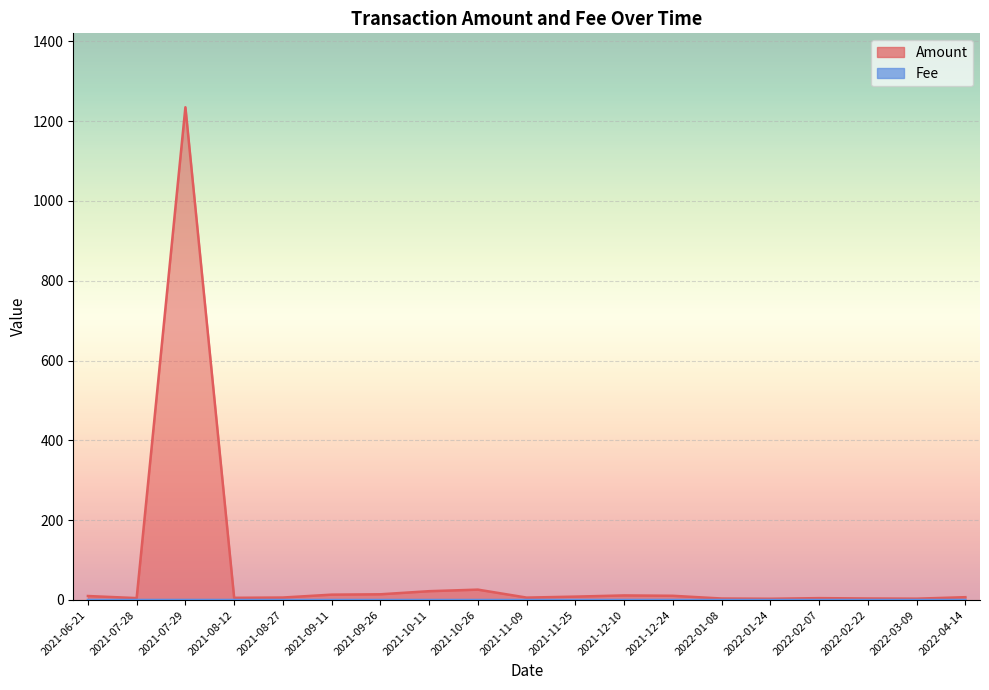

What is the highest value of the Fee series?

0.1